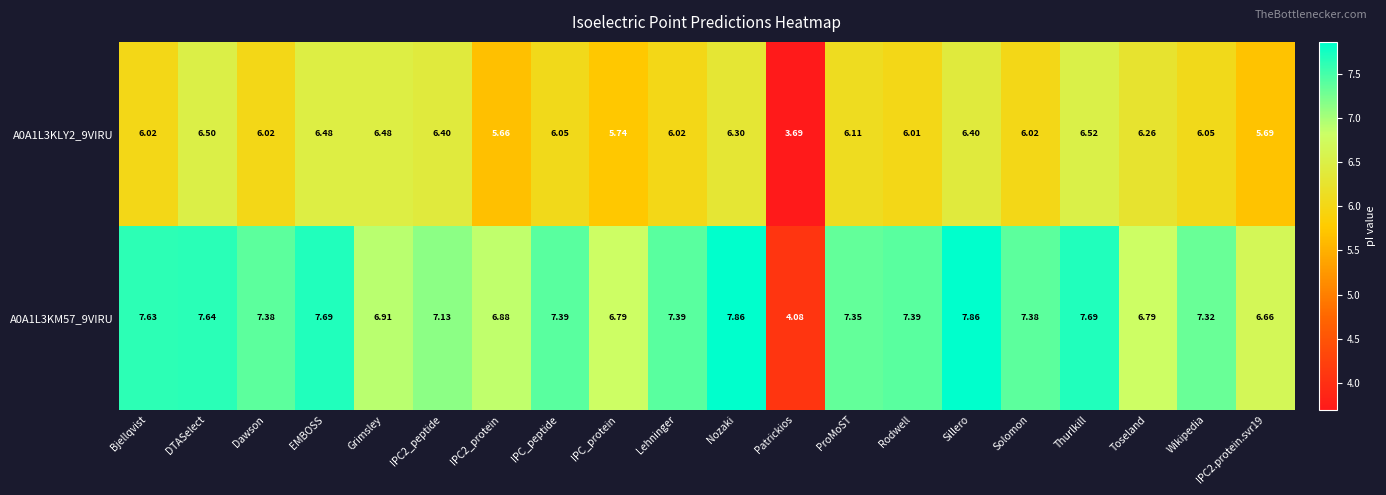

At which category is the sum across all series the highest?

Sillero